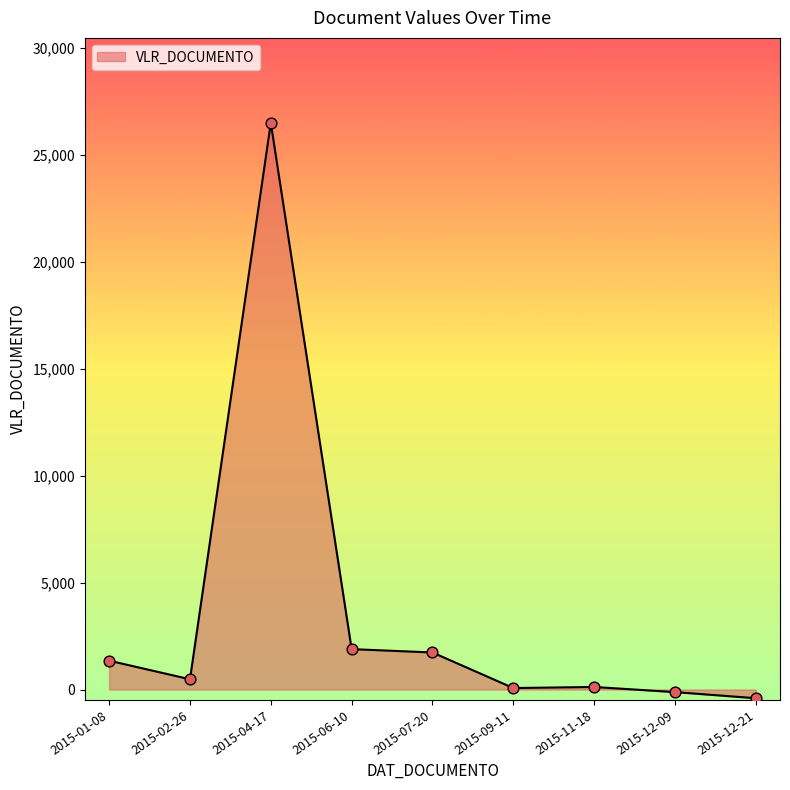

Which has a higher value, 2015-12-09 or 2015-07-20?

2015-07-20